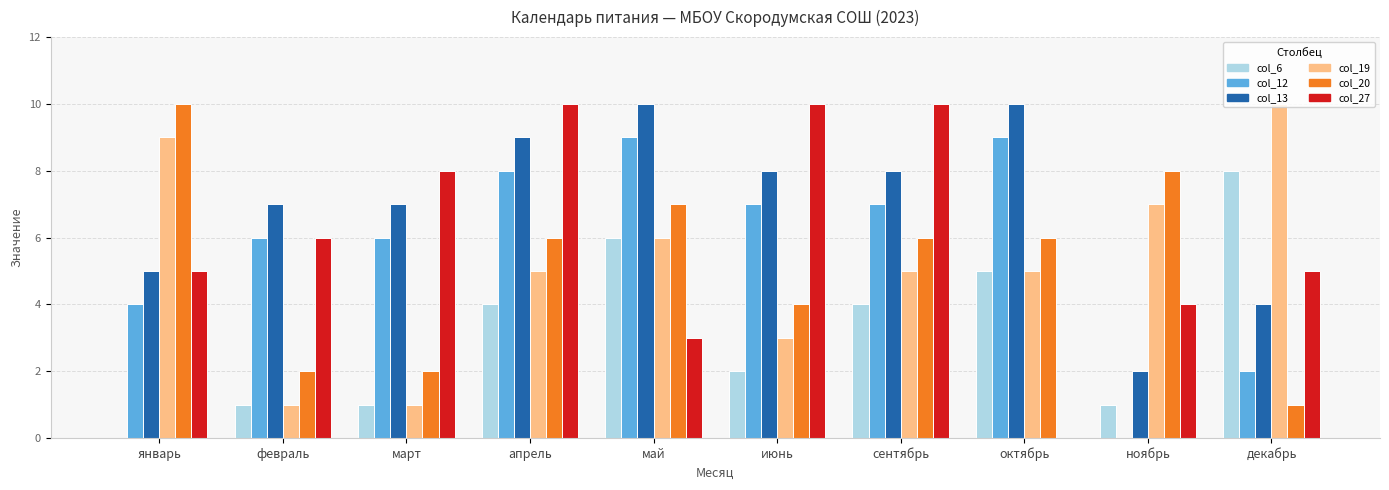

How many series are shown in this chart?

6